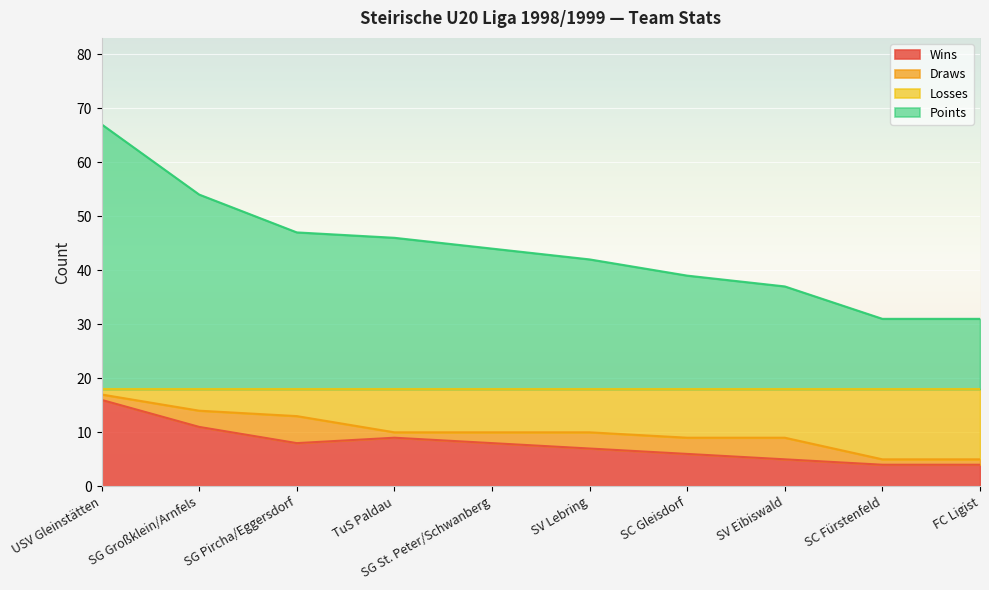

True or false: Points and Losses intersect in this chart.

False